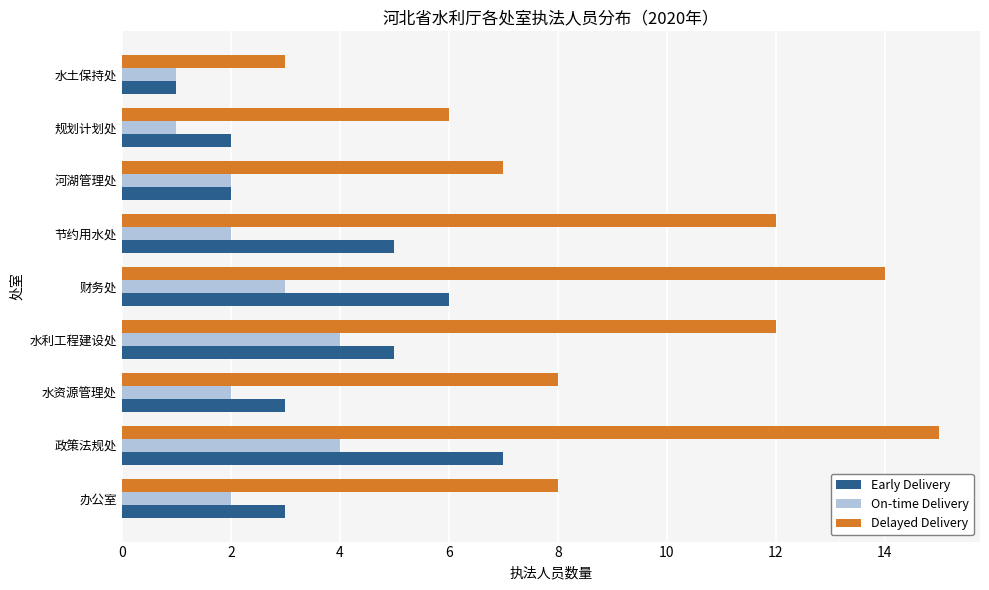

At which category is the sum across all series the highest?

政策法规处